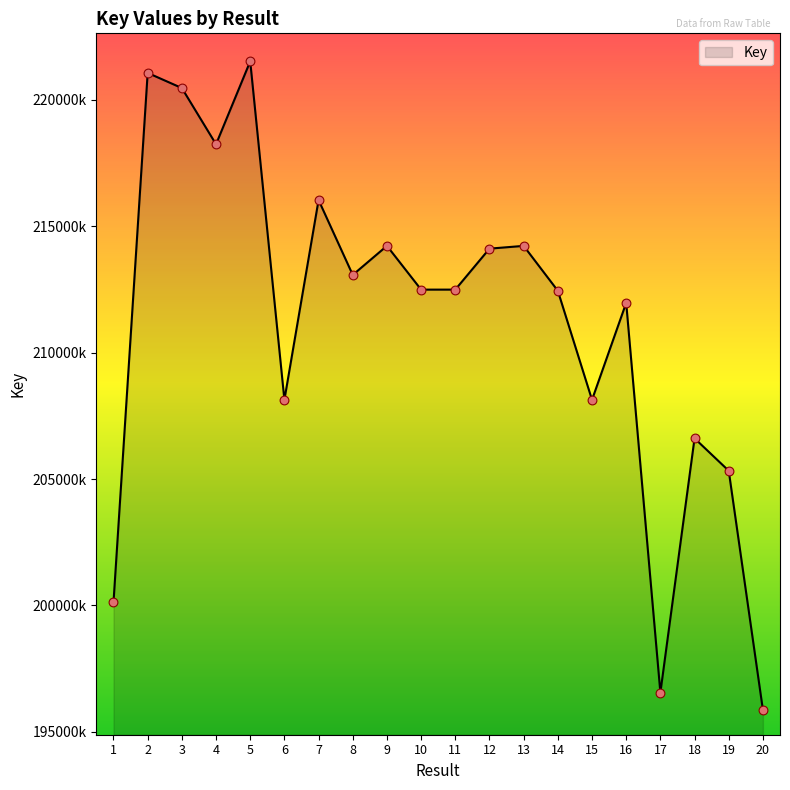

Approximately how many times larger is the value at 2 compared to 15?

1.1